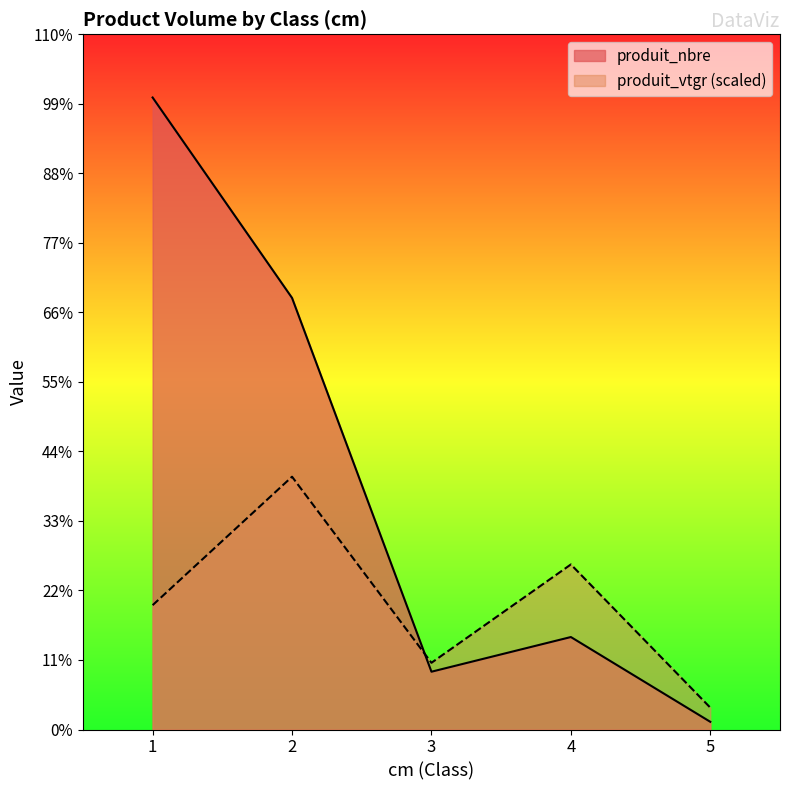

Count the number of categories in the chart.

5